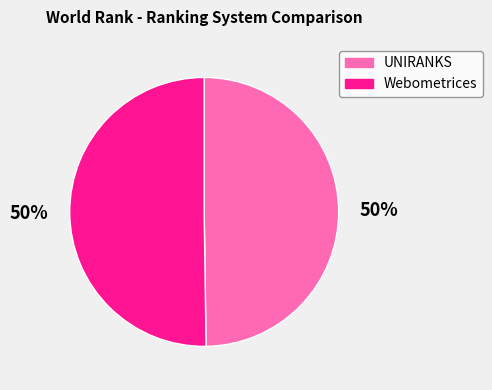

To the nearest percent, what percentage of the pie is Webometrices?

50%